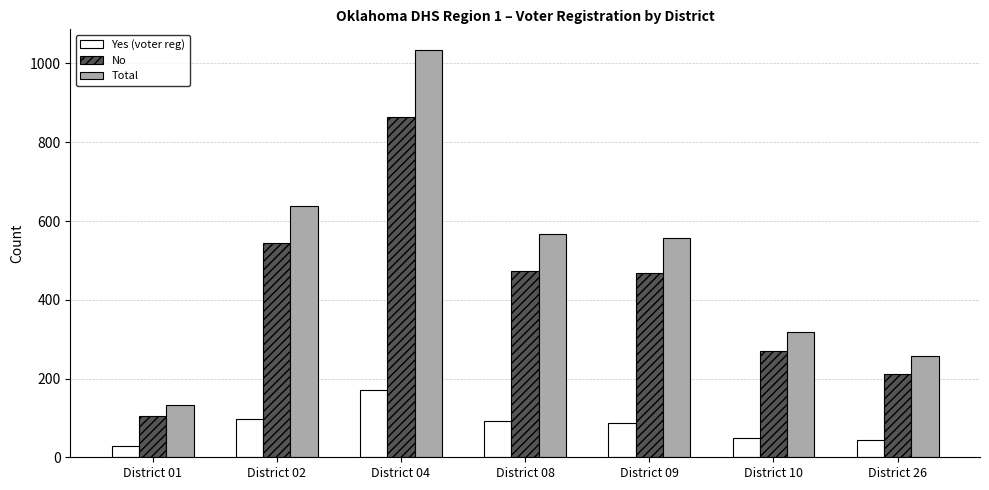

List the series in order of their peak value, lowest first.

Yes (voter reg), No, Total